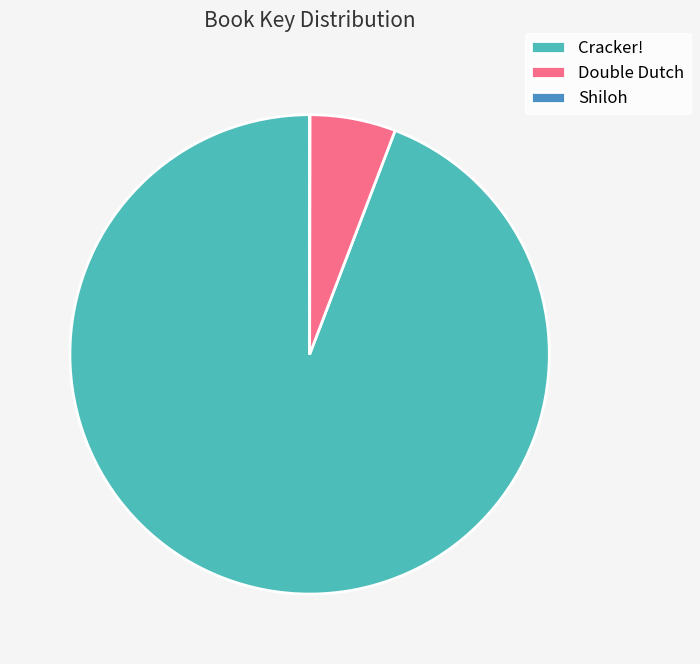

Is it true that Cracker! is 94% of the pie?

True